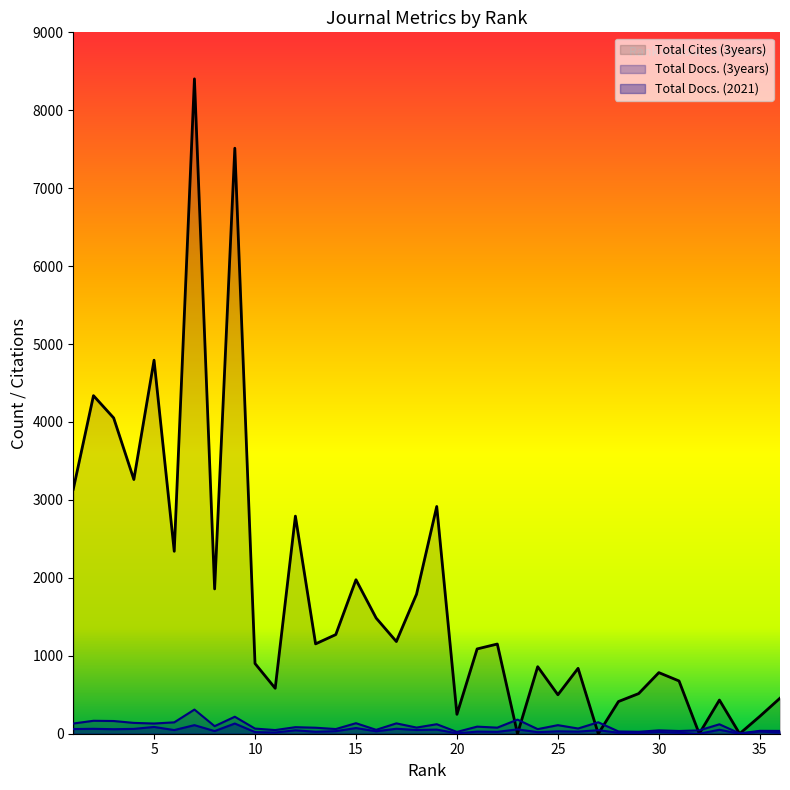

True or false: Total Cites (3years) has more than 2 interior local peaks.

True